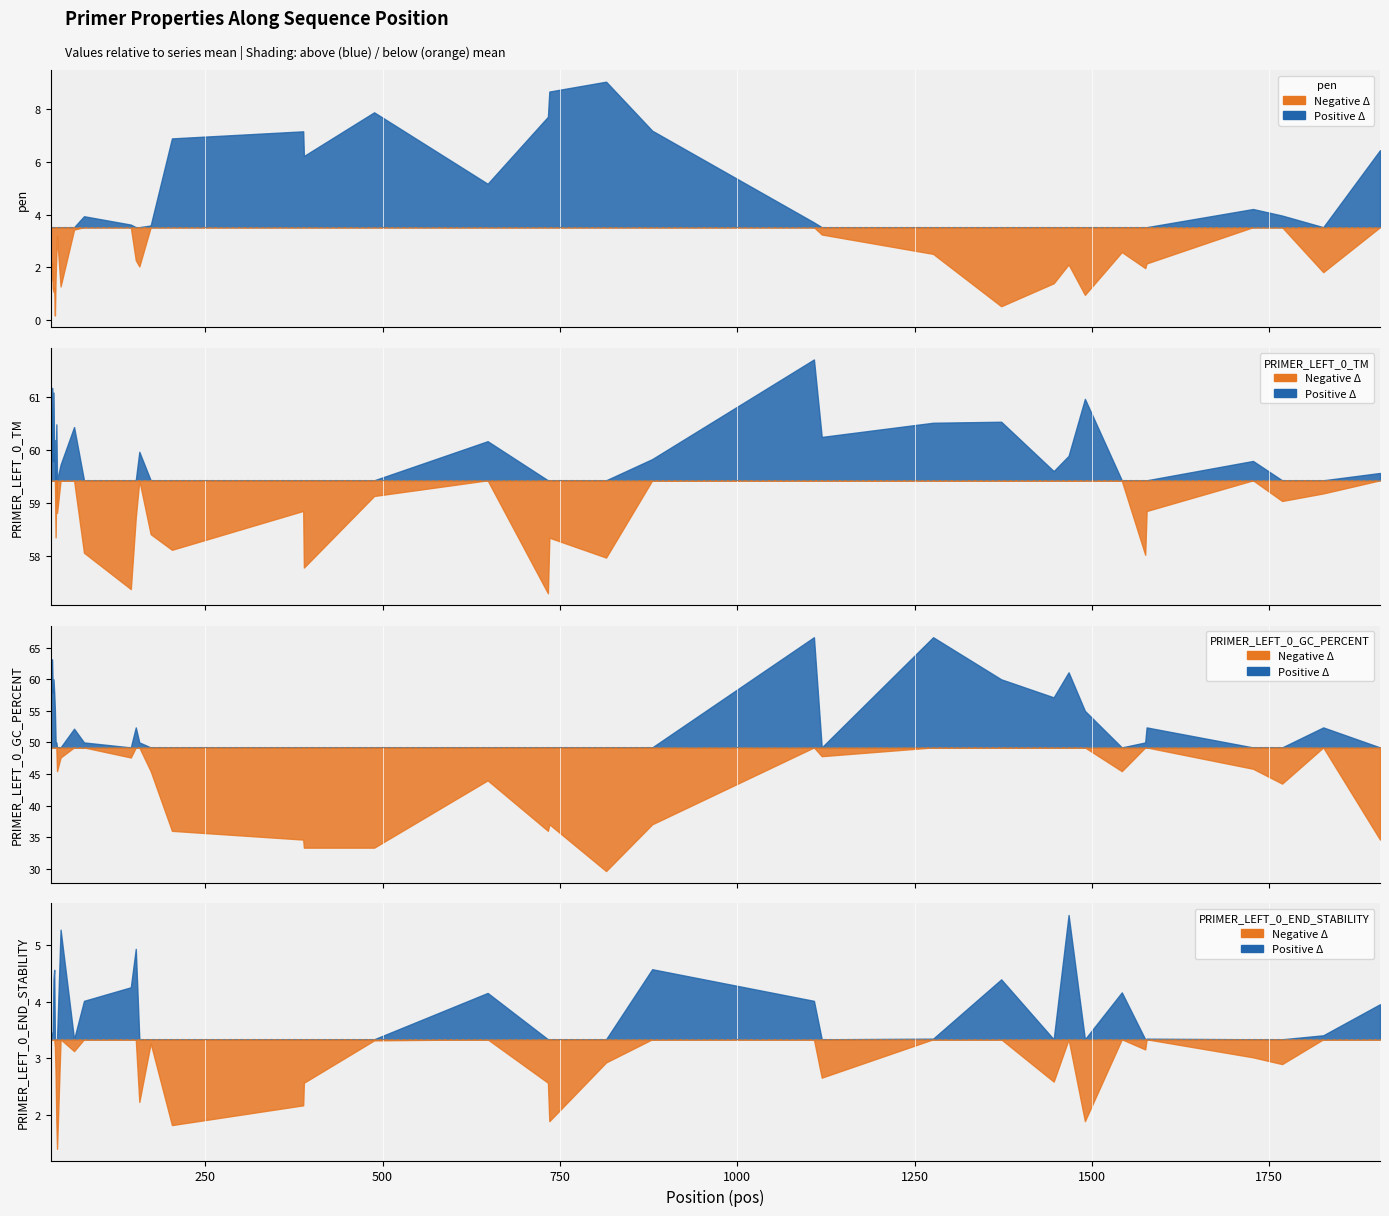

At which label is PRIMER_LEFT_0_END_STABILITY closest to 3?

1727